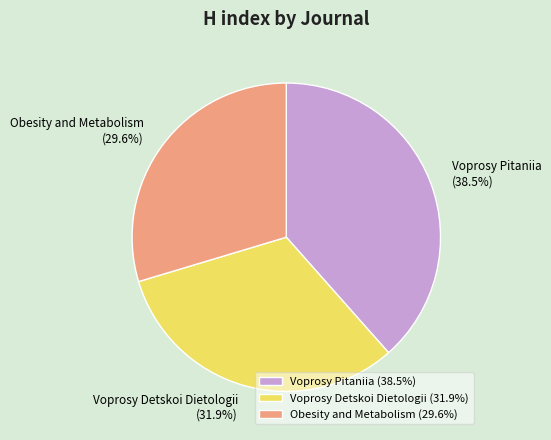

Which category has the biggest portion of the pie?

Voprosy Pitaniia